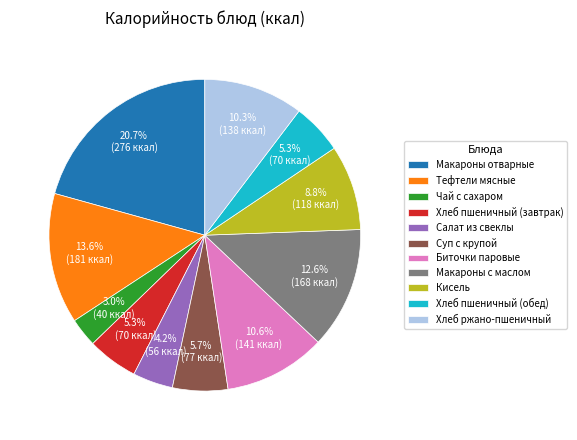

Is there any slice that represents more than half of the pie?

No